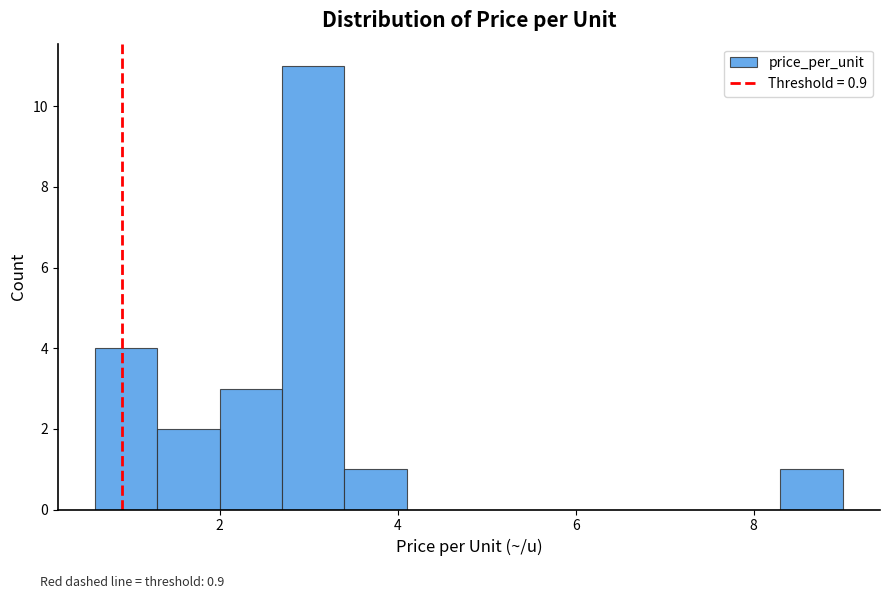

Around what value on the x-axis is the tallest bar? Give the approximate position of its centre, as read against the axis.

3.0